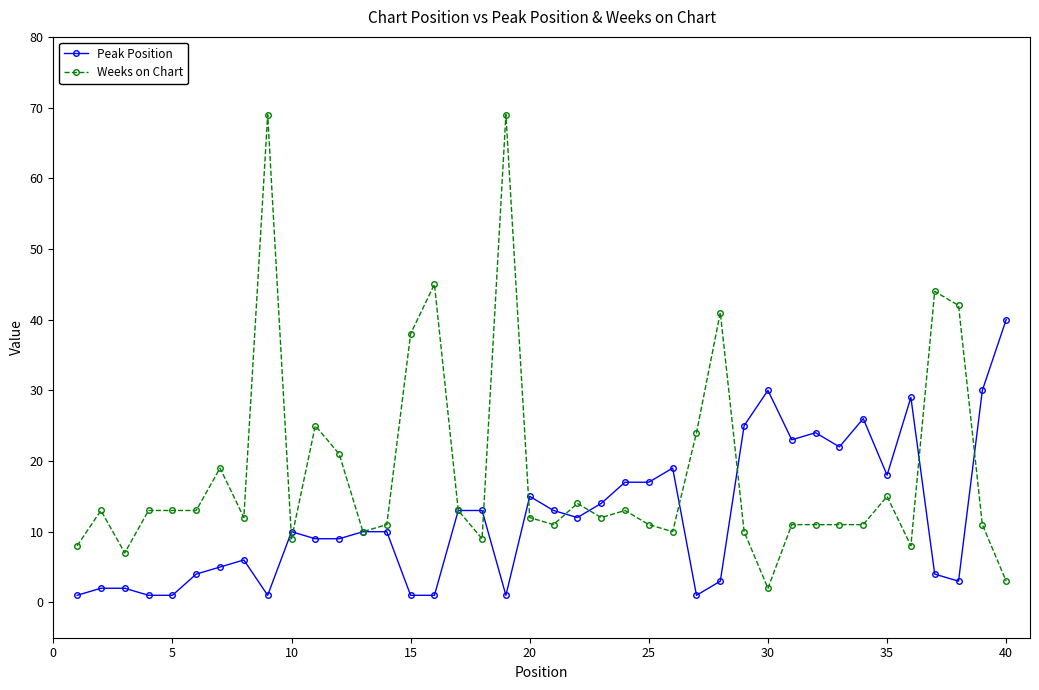

Which series has the largest total across all categories?

Weeks on Chart